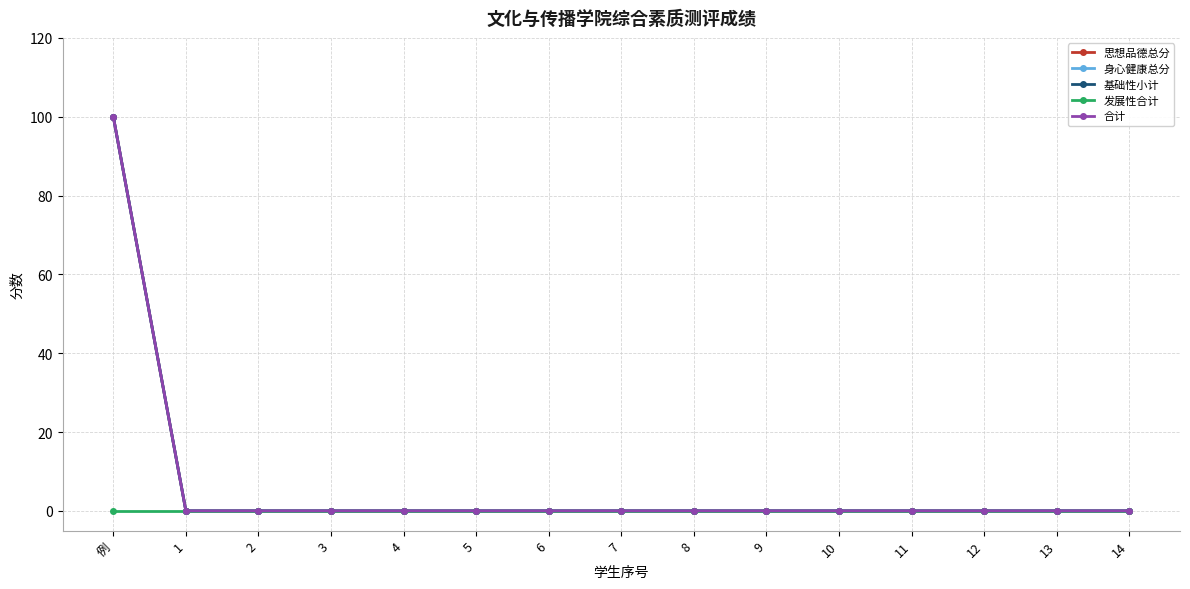

Reading right to left, transcribe all the data shown in this chart.

思想品德总分: 0	0	0	0	0	0	0	0	0	0	0	0	0	0	100
身心健康总分: 0	0	0	0	0	0	0	0	0	0	0	0	0	0	100
基础性小计: 0	0	0	0	0	0	0	0	0	0	0	0	0	0	100
发展性合计: 0	0	0	0	0	0	0	0	0	0	0	0	0	0	0
合计: 0	0	0	0	0	0	0	0	0	0	0	0	0	0	100